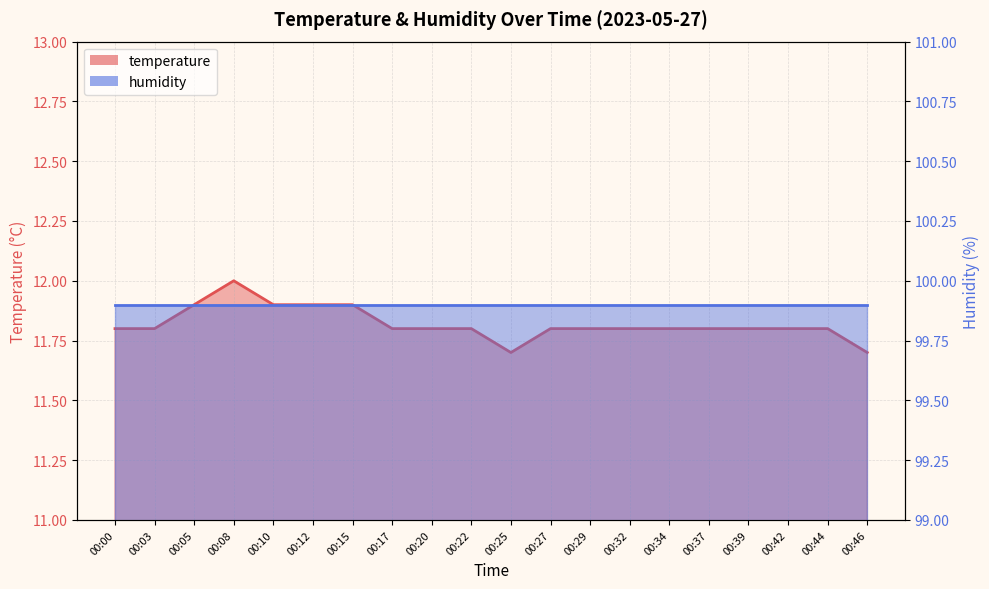

Is it true that the value at 00:46 is 11.7?

True